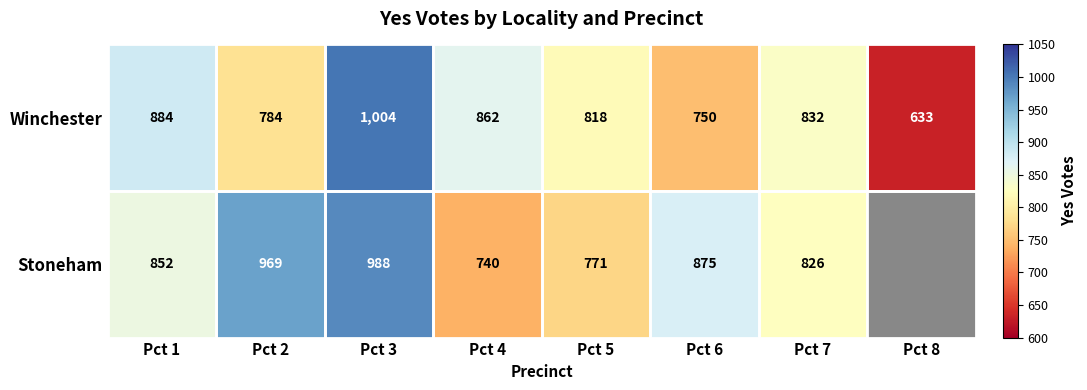

Between Pct 5 and Pct 6, which series saw the biggest shift?

Stoneham